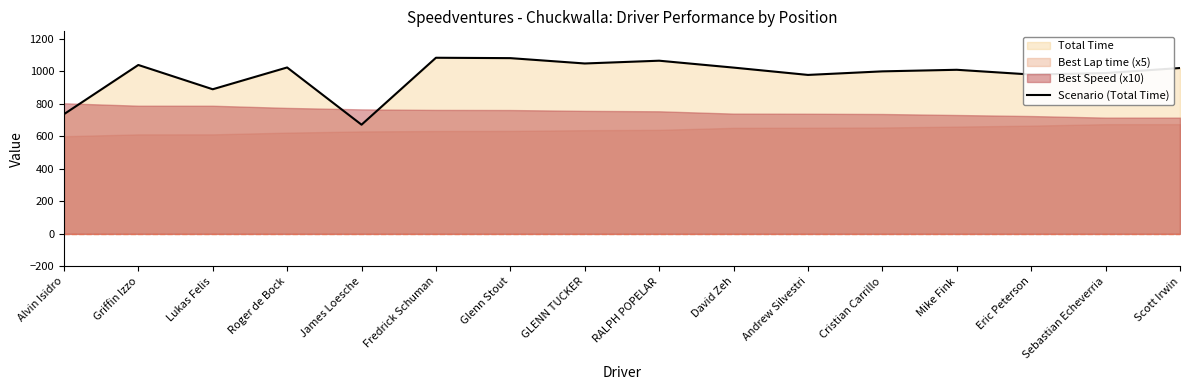

At which category does the data reach its first local valley?

Lukas Felis